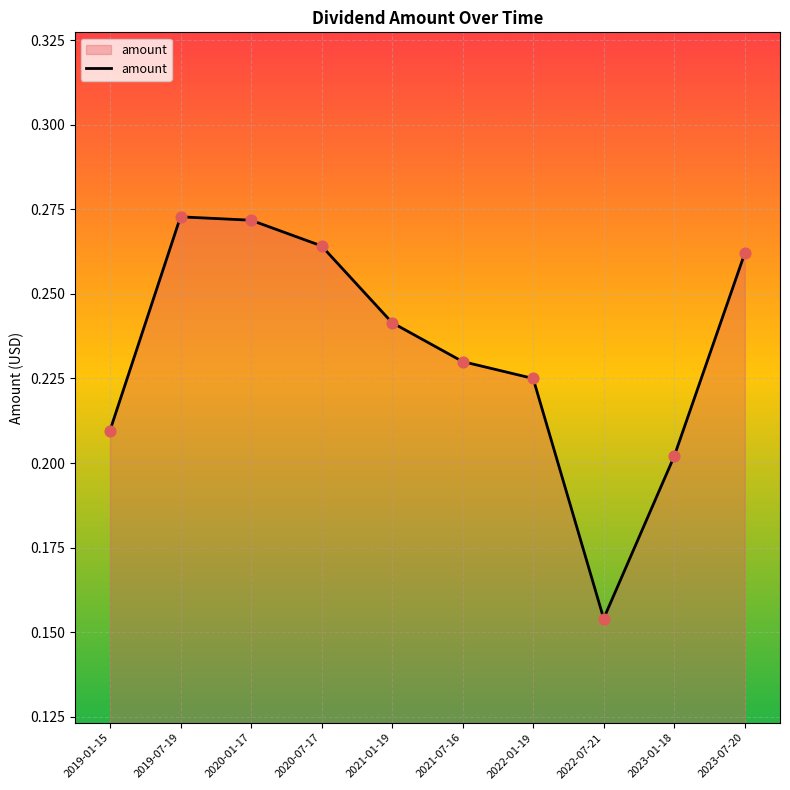

Between 2020-01-17 and 2021-01-19, which is larger?

2020-01-17